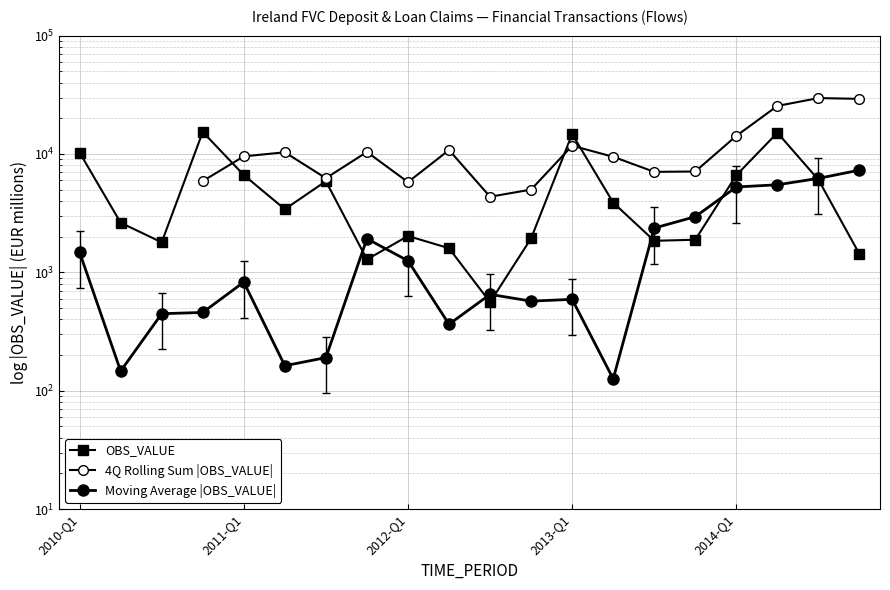

True or false: 4Q Rolling Sum |OBS_VALUE| and OBS_VALUE intersect in this chart.

True